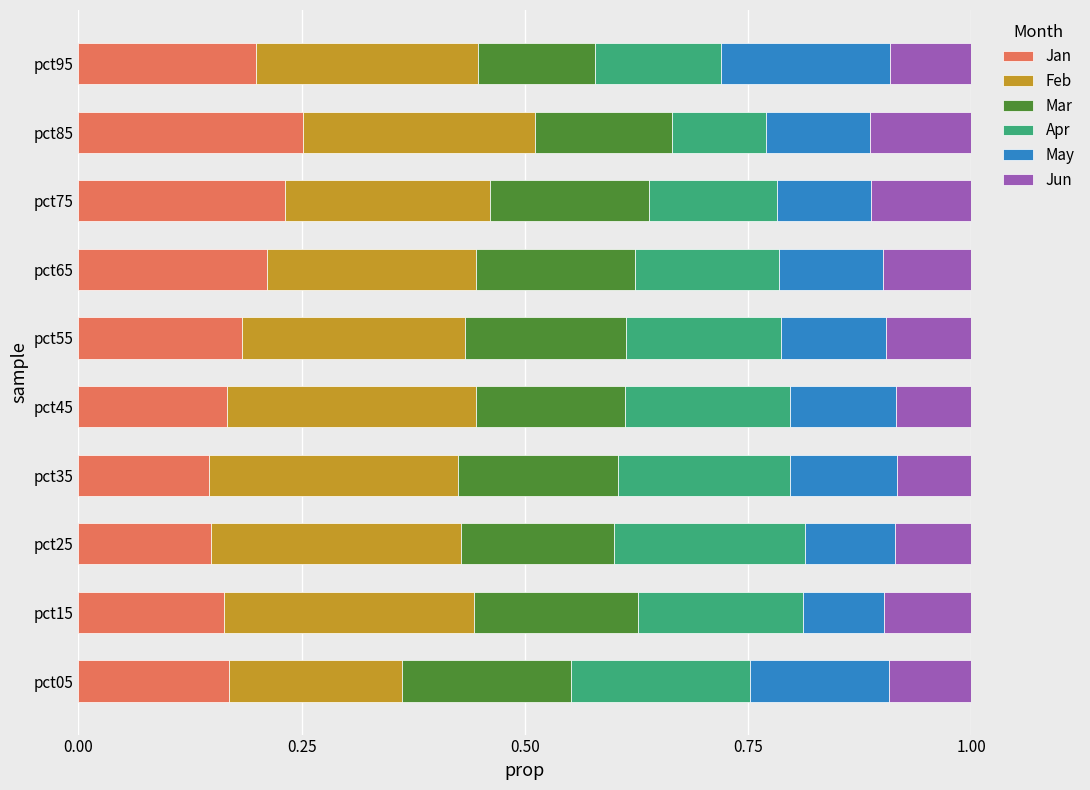

The Jan series shows 0.3 at pct55. True or false?

False